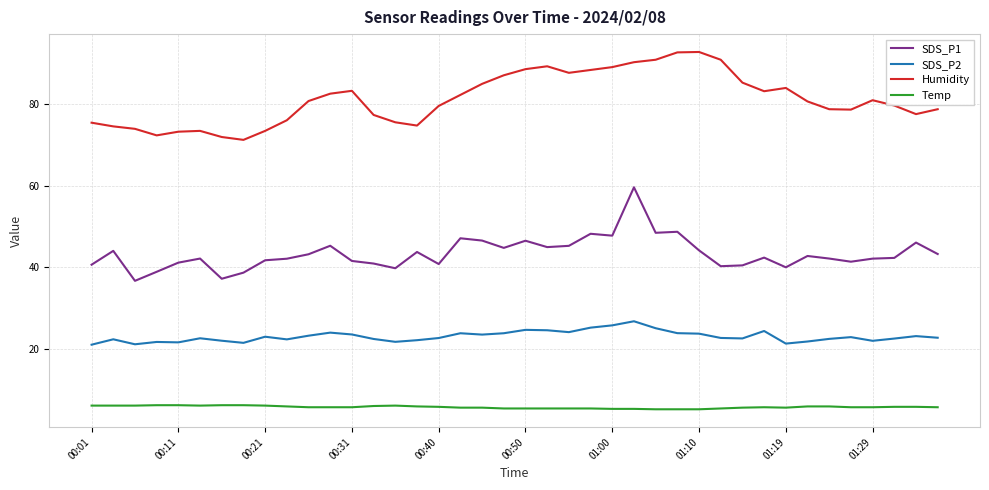

True or false: Humidity has more than 1 interior local peaks.

True